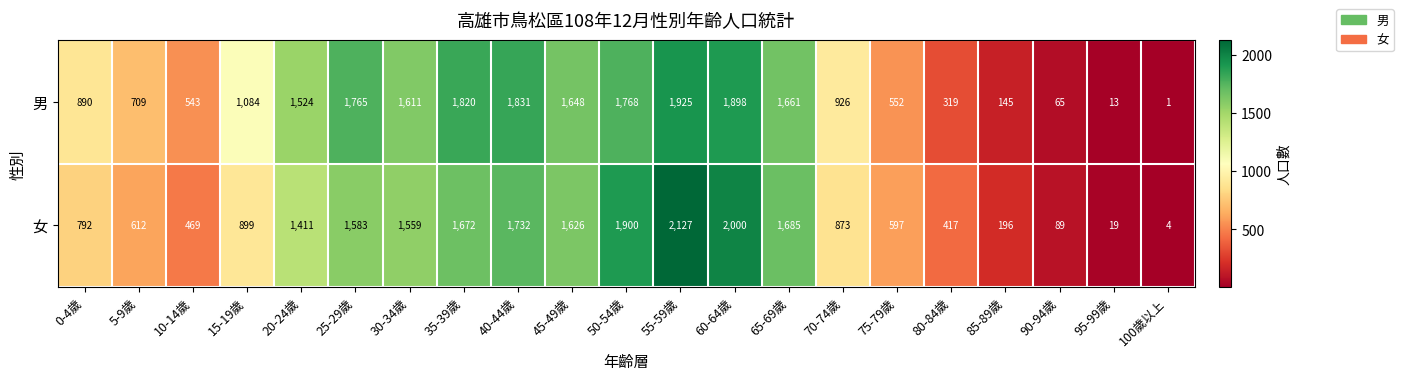

What is the maximum value for 男?

1925